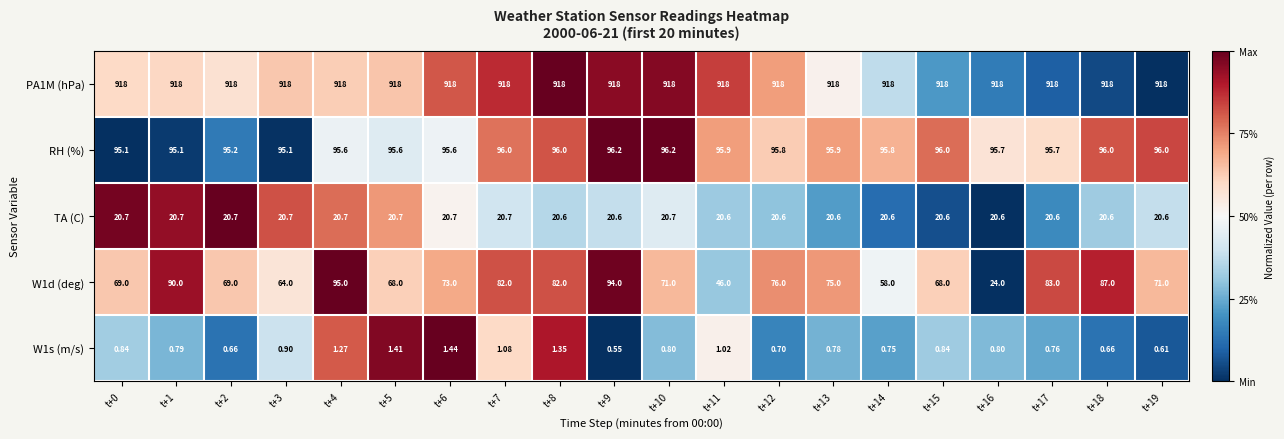

Is the value of PA1M (hPa) at t+15 greater than the value of TA (C) at t+19?

Yes